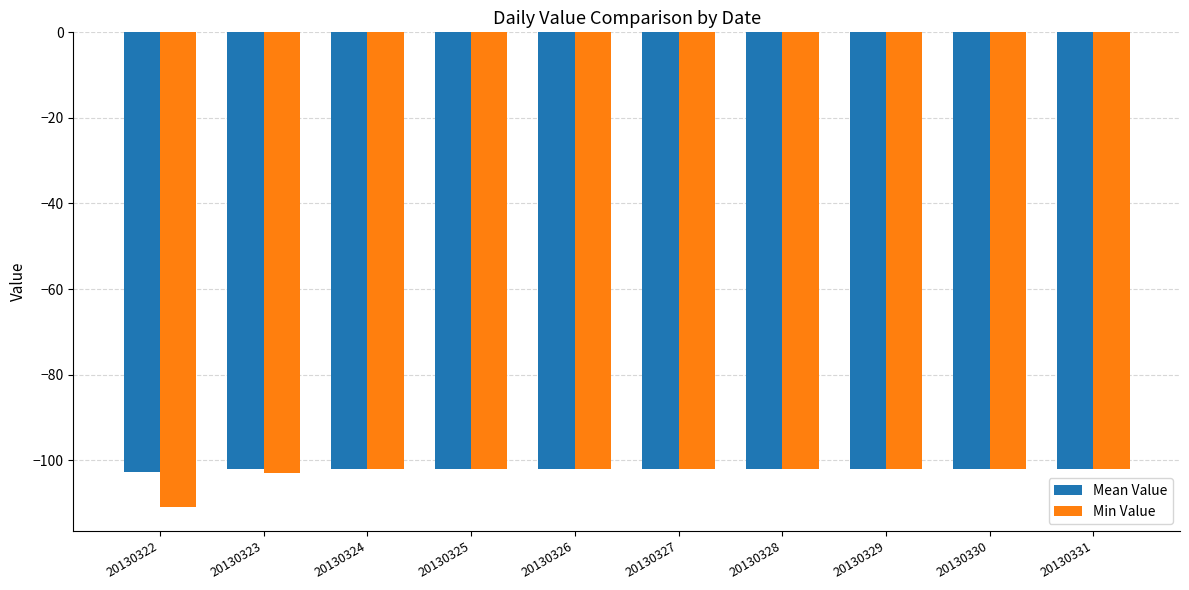

What is the smallest value displayed?

-111.0